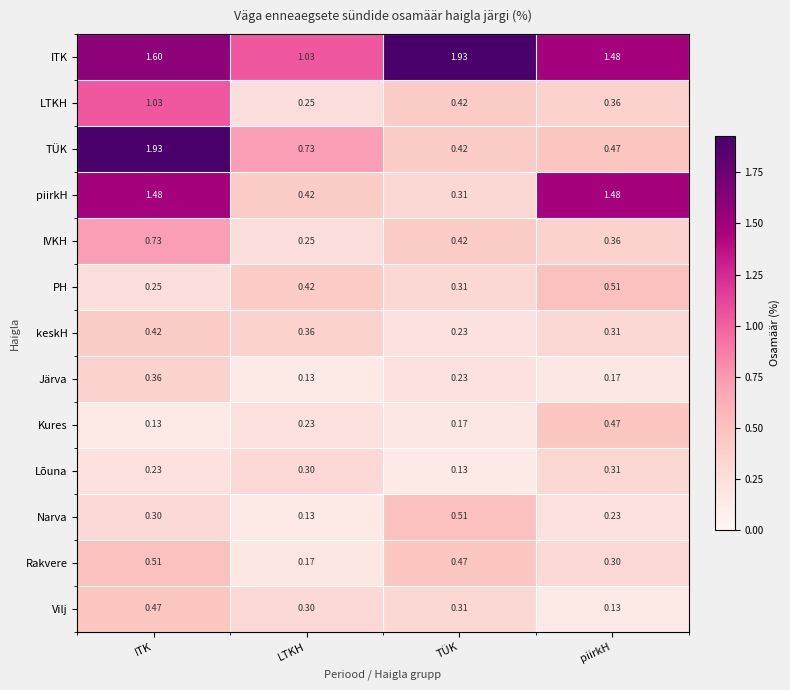

At how many categories does at least one series exceed 1?

4